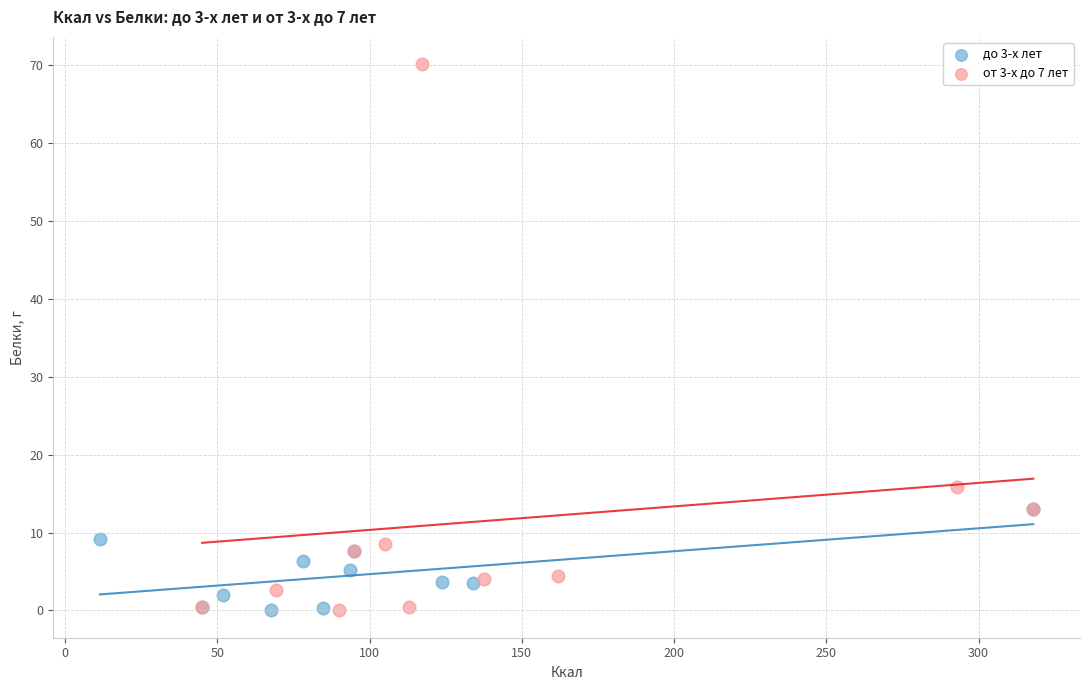

Which series has the largest Y range (max minus min)?

от 3-х до 7 лет